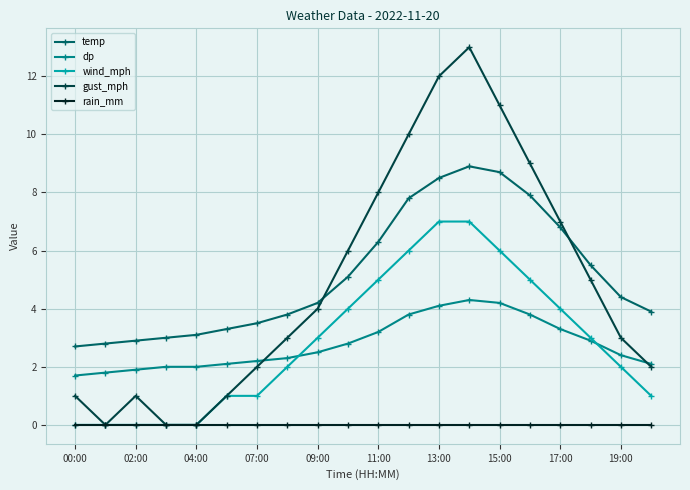

Which series has the largest range (max minus min)?

gust_mph